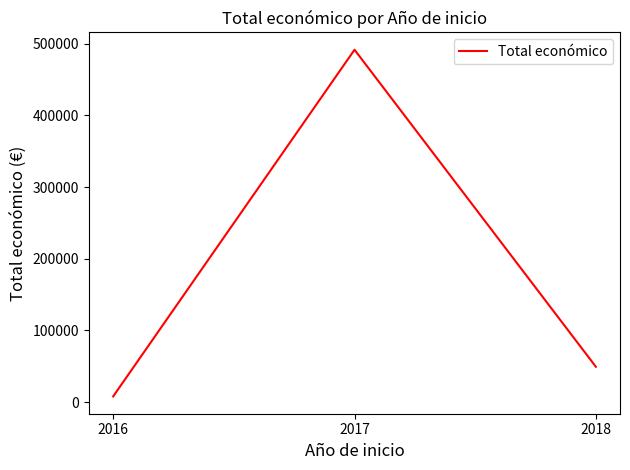

At which category does the chart reach its peak across all series?

2017